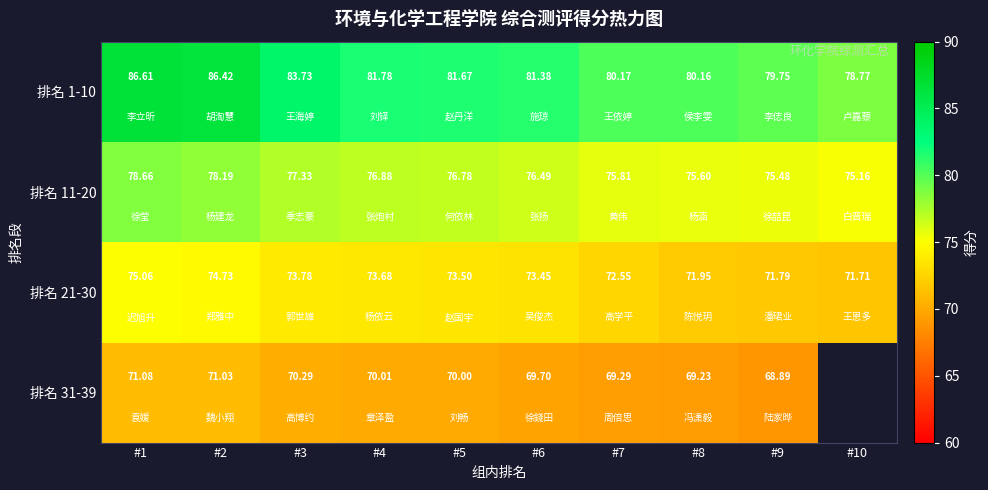

Which series has the largest range (max minus min)?

排名 1-10